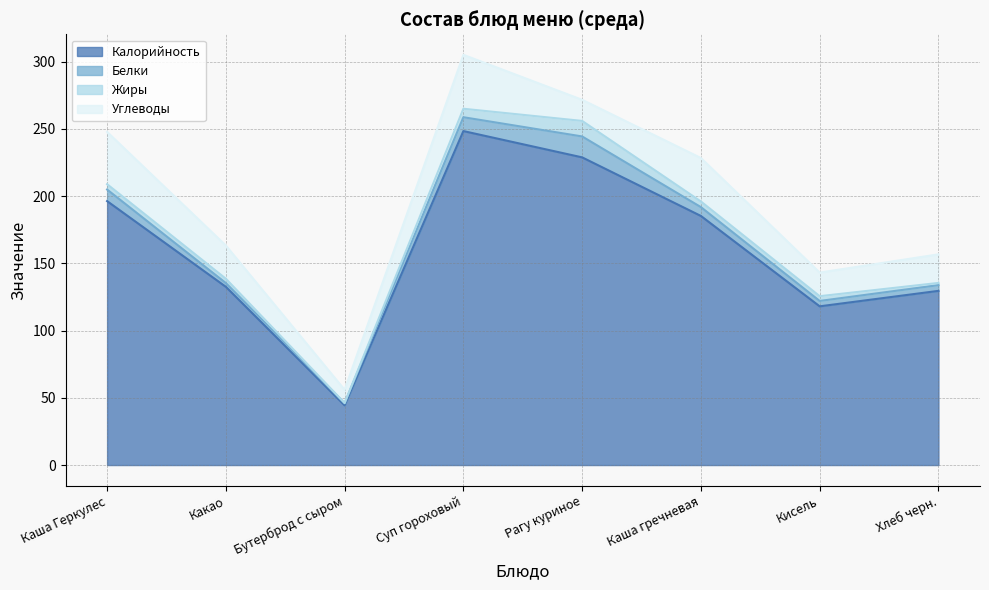

What is the total value across all series at Каша гречневая?

228.3